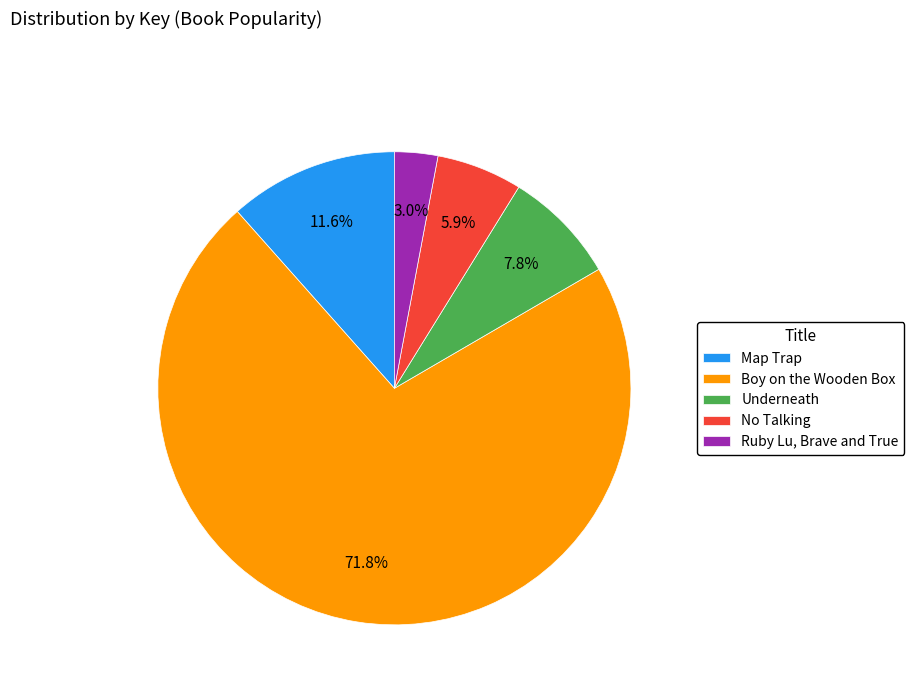

To the nearest percent, what is the average slice percentage?

20%